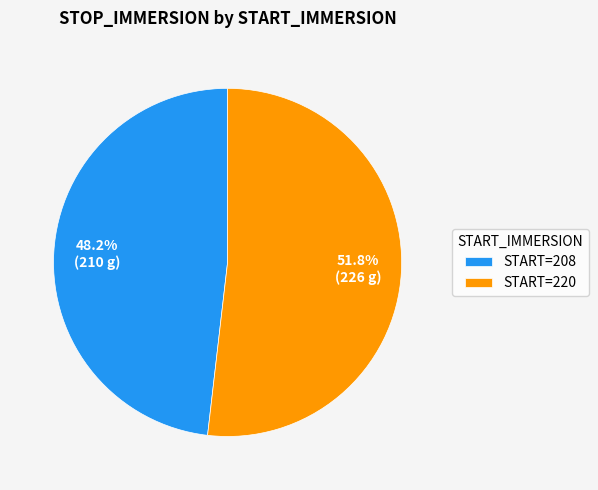

Is there a majority slice in this chart?

Yes